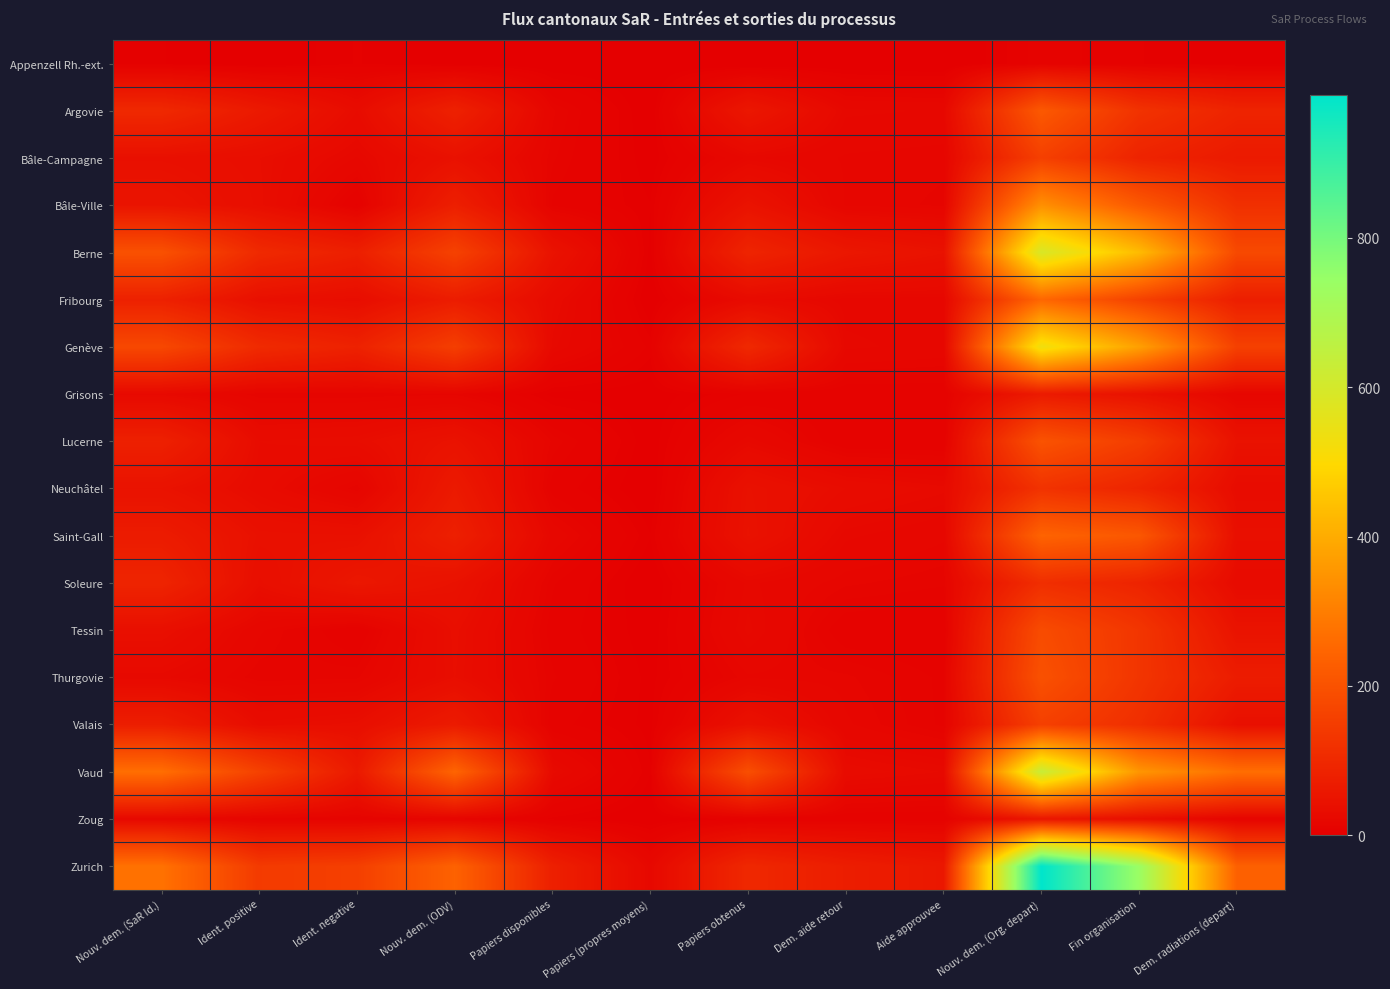

Which series has the largest range (max minus min)?

Zurich